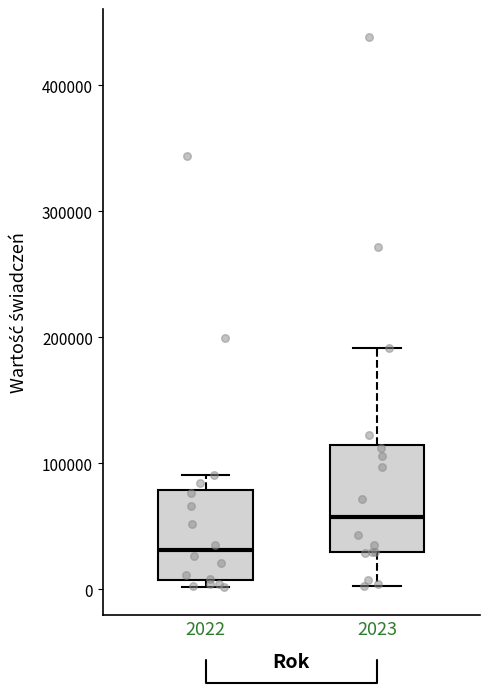

Which box's median line is the lowest?

2022